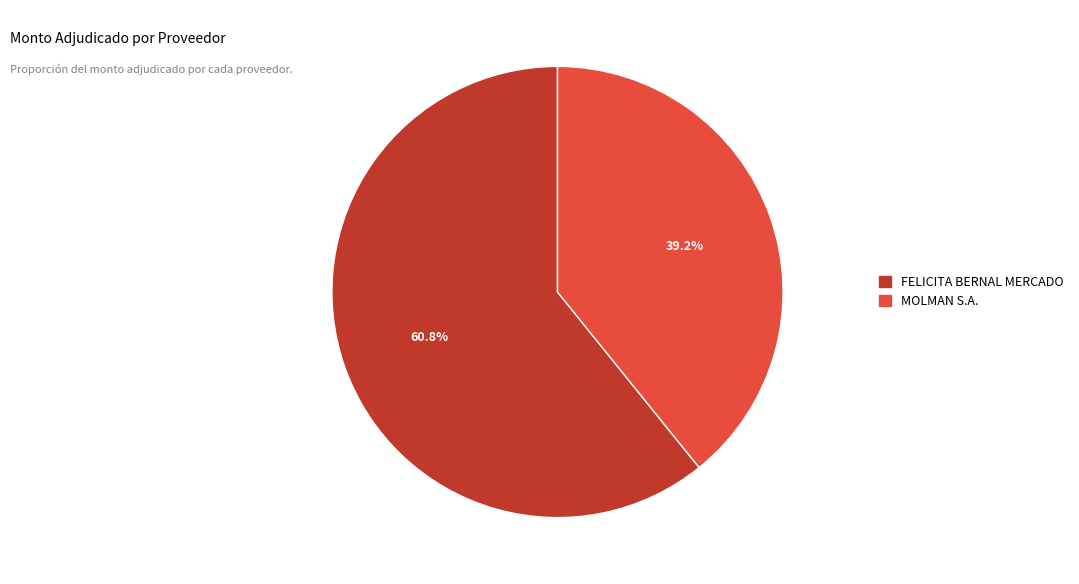

To the nearest percent, what percentage of the pie is FELICITA BERNAL MERCADO?

61%